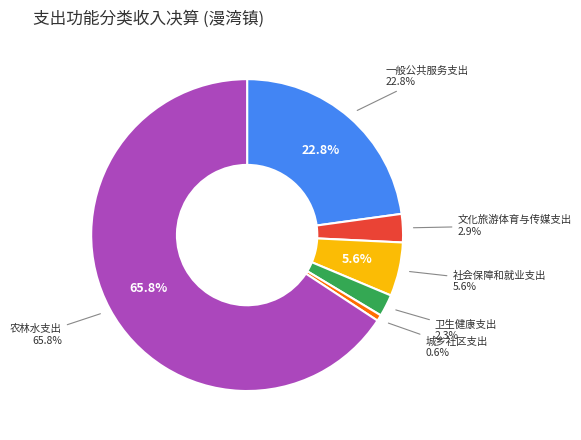

Combined, what portion of the pie is 卫生健康支出 and 农林水支出?

68.0%